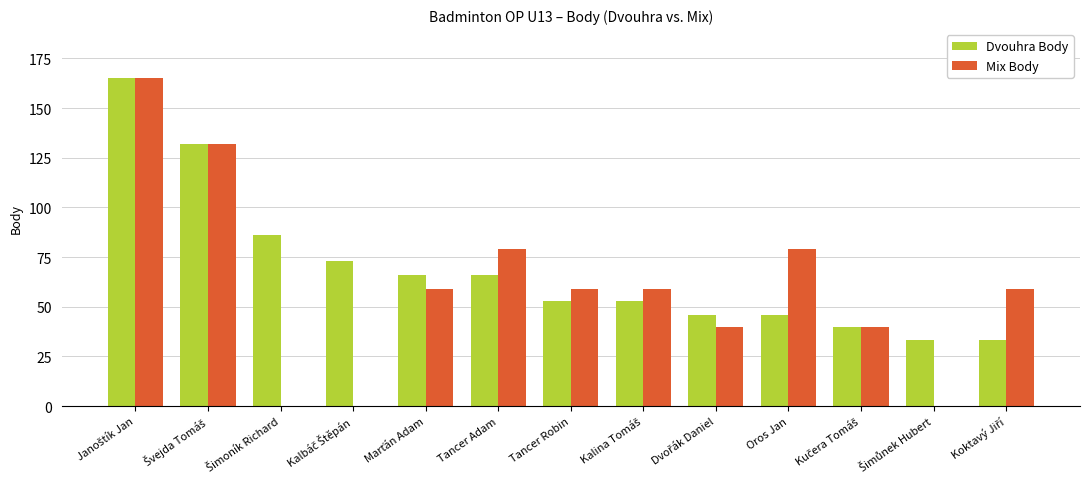

What is the sum of all Mix Body values?

771